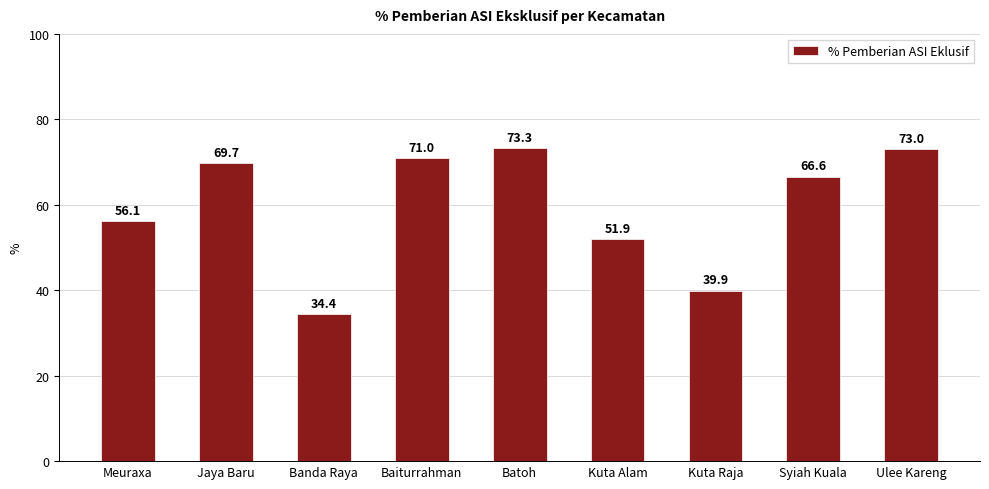

What is the difference between the second highest and minimum values?

38.6